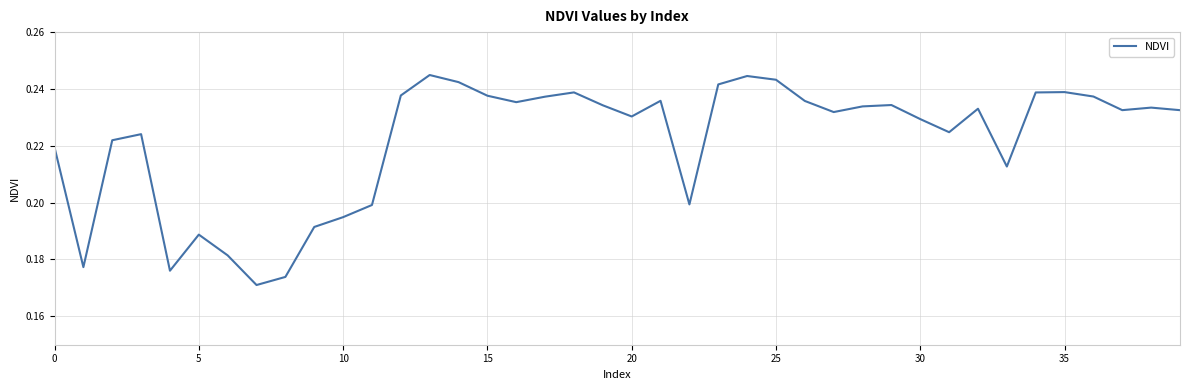

The chart shows a value of 0.1 at 15. True or false?

False